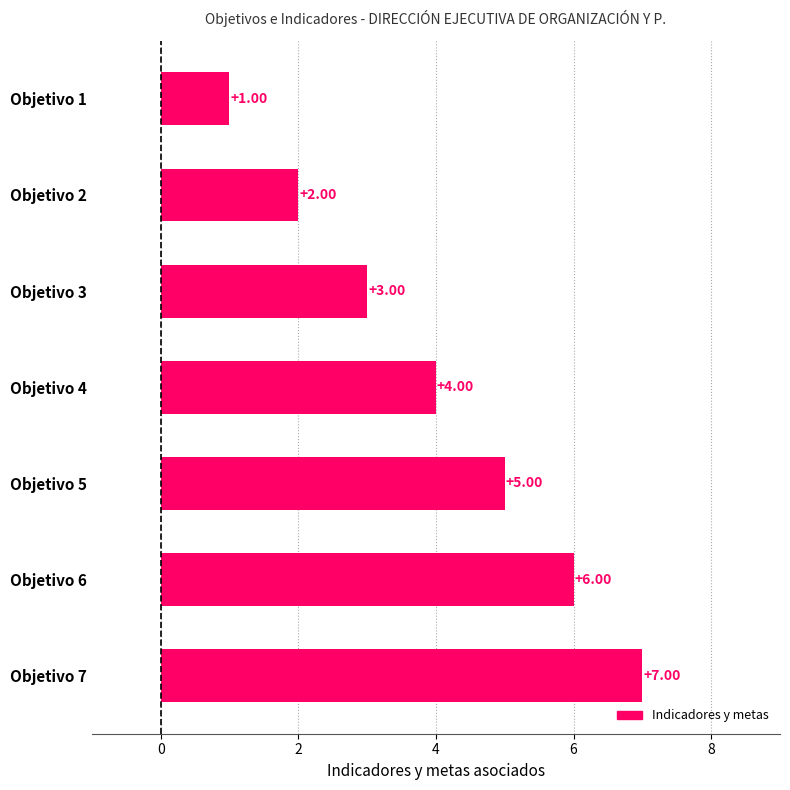

What is the change in value from Objetivo 5 to Objetivo 6?

+1